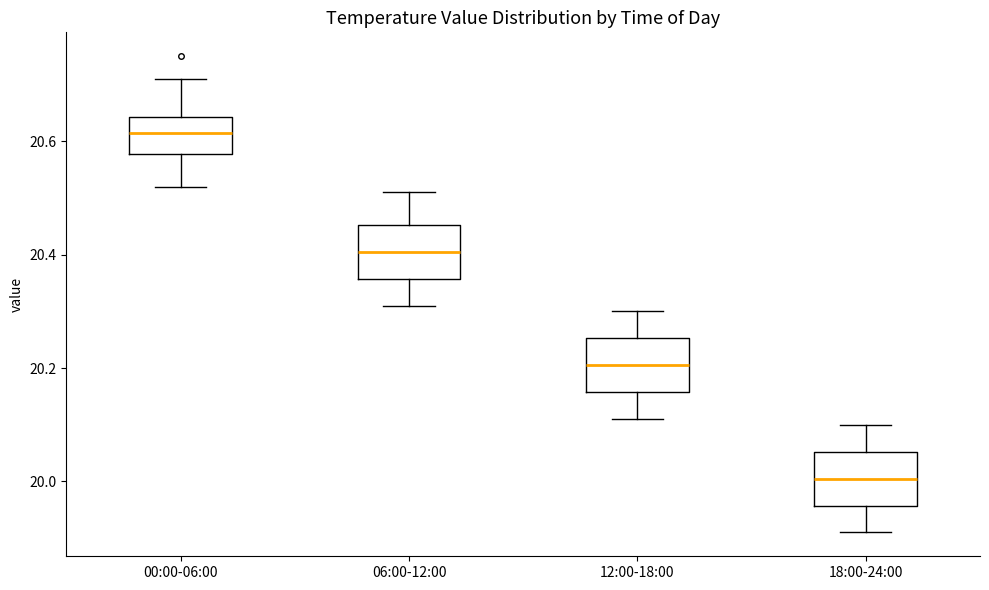

Reading left to right, read every box against the y-axis: the position of its median line, the range the box covers, and the ends of its whiskers. The values are not printed on the chart, so give them approximately, as read against the axis.

00:00-06:00: median 20.62, box 20.58 to 20.64, whiskers 20.52 to 20.72
06:00-12:00: median 20.40, box 20.36 to 20.46, whiskers 20.32 to 20.52
12:00-18:00: median 20.20, box 20.16 to 20.26, whiskers 20.12 to 20.30
18:00-24:00: median 20.00, box 19.96 to 20.06, whiskers 19.92 to 20.10